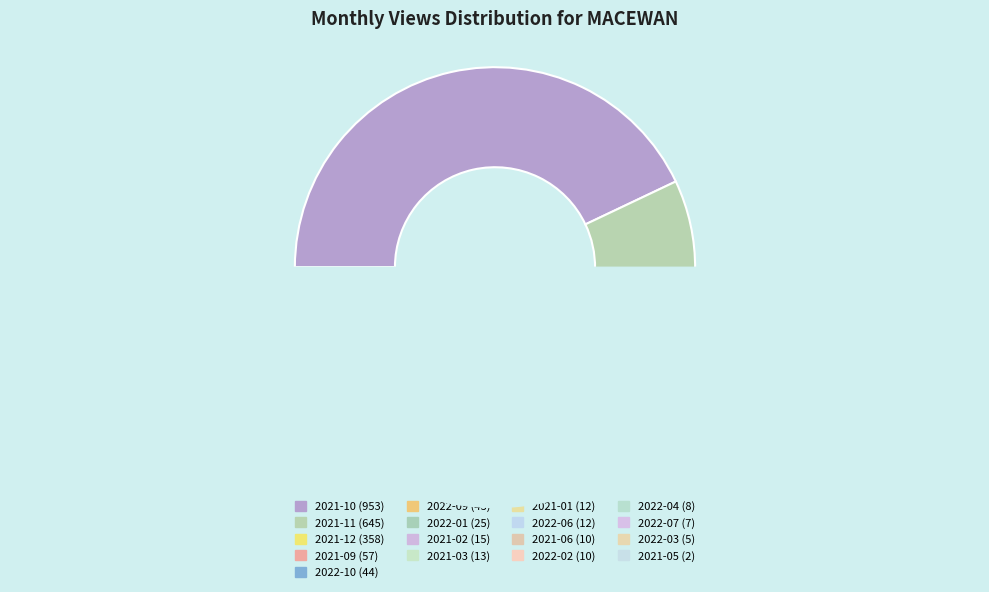

What is the largest slice in the pie chart?

2021-10